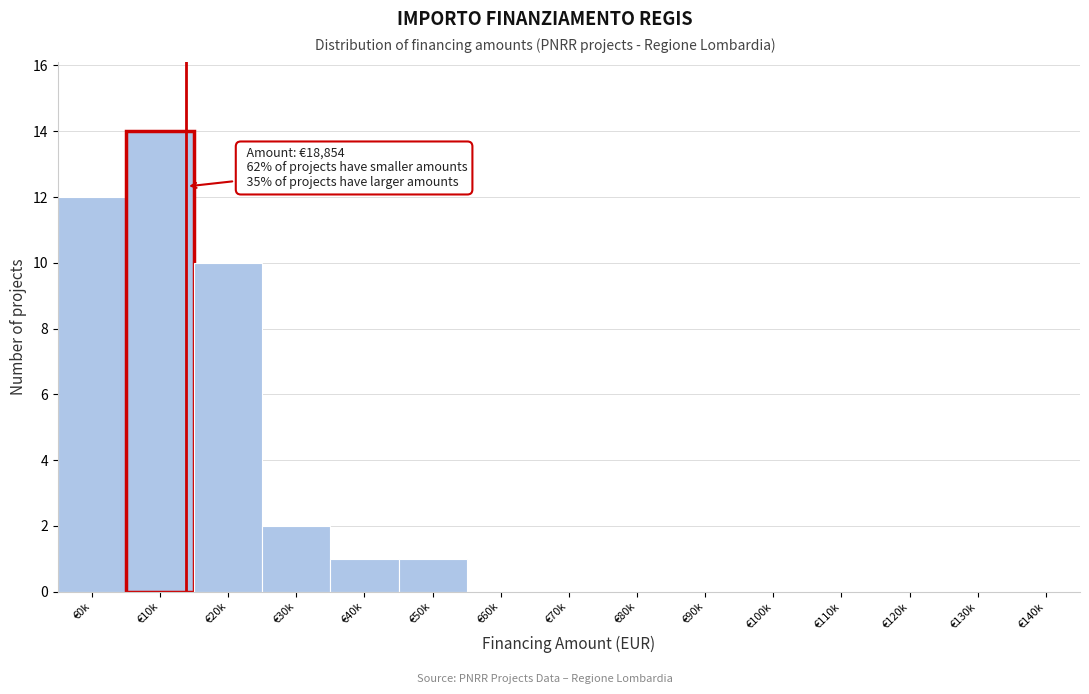

Reading right to left, extract all data points from this chart.

€140k=0	€130k=0	€120k=0	€110k=0	€100k=0	€90k=0	€80k=0	€70k=0	€60k=0	€50k=1	€40k=1	€30k=2	€20k=10	€10k=14	€0k=12